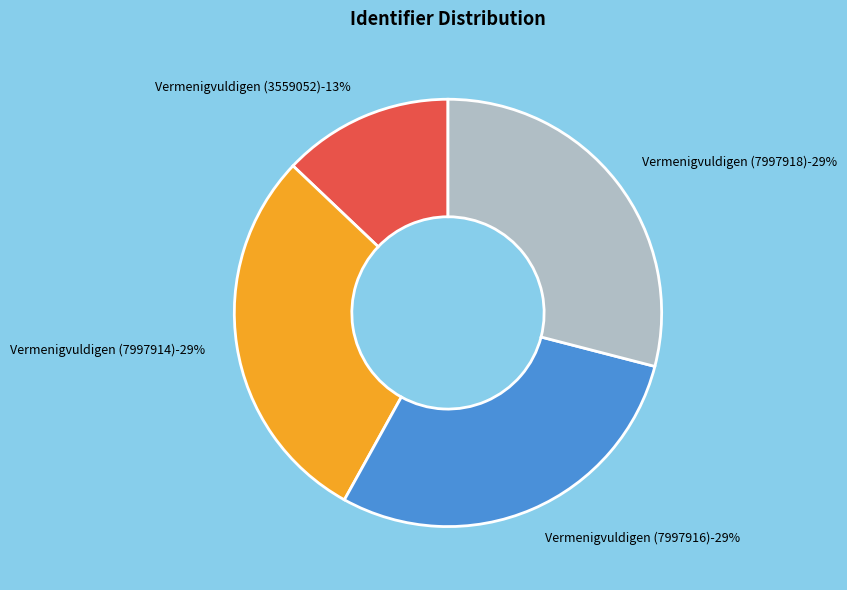

What is the largest slice in the pie chart?

Vermenigvuldigen (7997918)